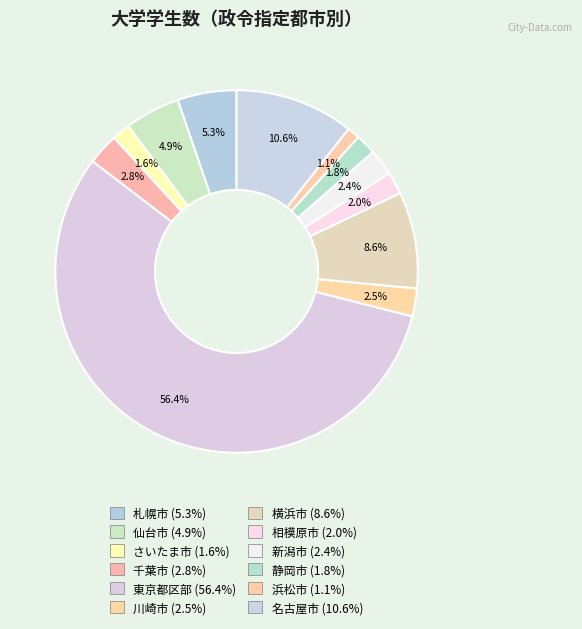

Rank the categories by value from highest to lowest.

東京都区部, 名古屋市, 横浜市, 札幌市, 仙台市, 千葉市, 川崎市, 新潟市, 相模原市, 静岡市, さいたま市, 浜松市